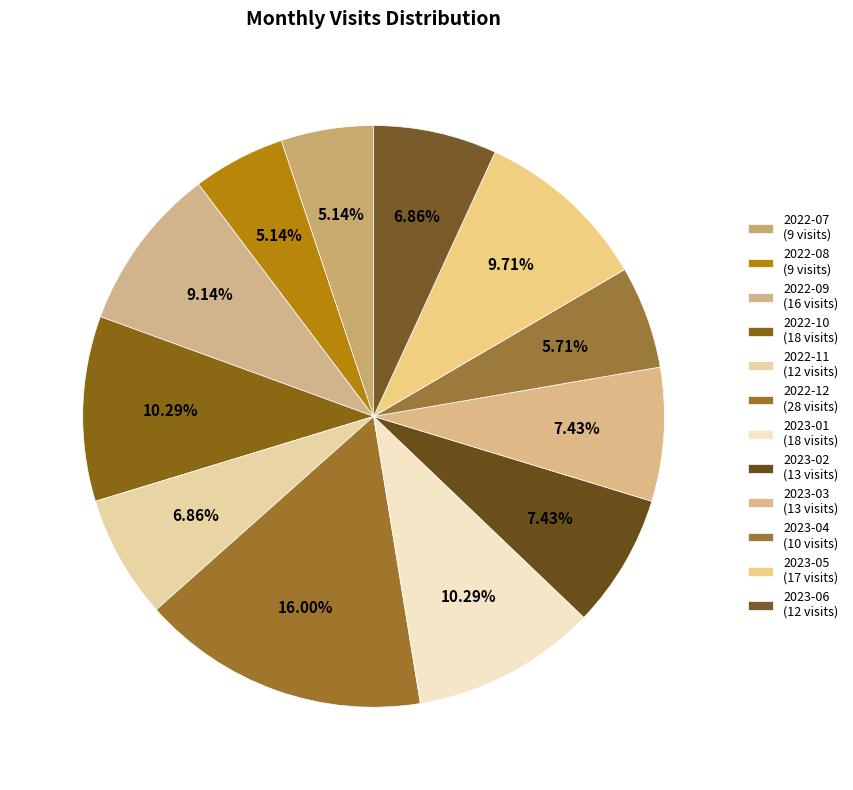

Approximately how many times larger is the value at 2023-05 compared to 2022-12?

0.6